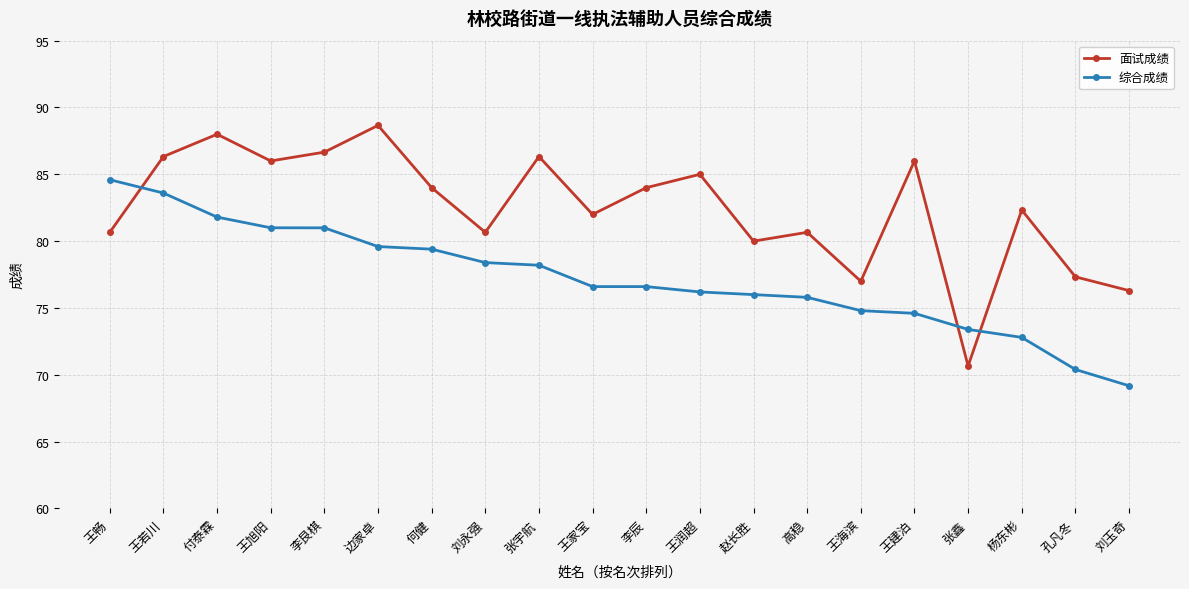

What is the lowest value of the 综合成绩 series?

69.2